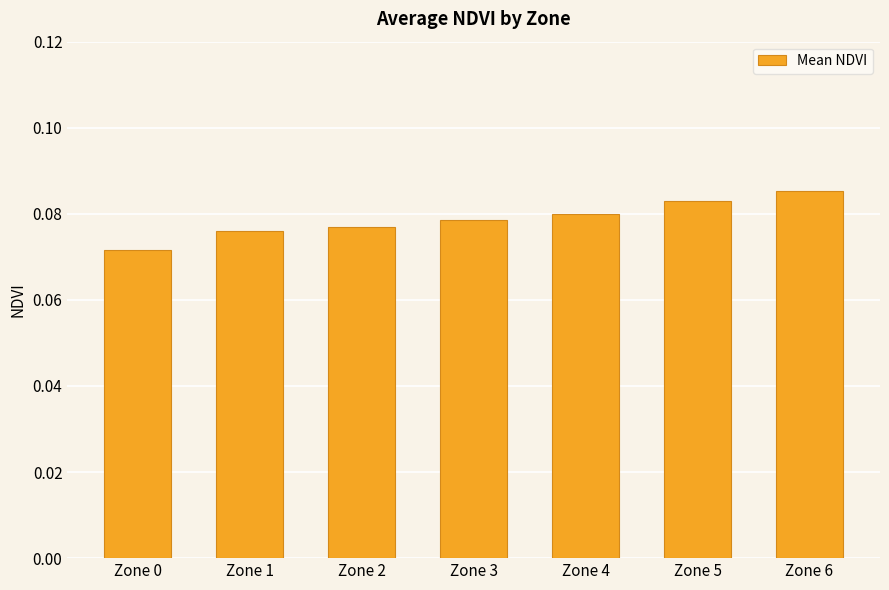

Which category has the lowest value across all series?

Zone 0